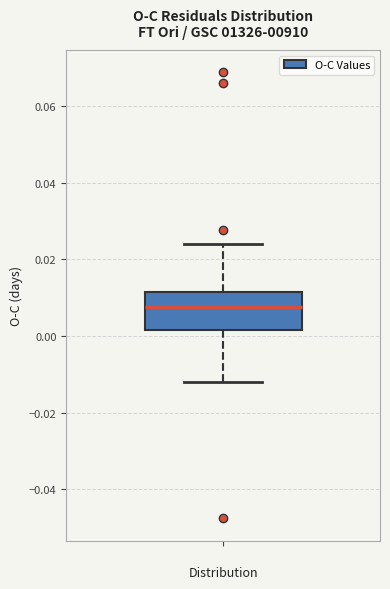

Where is the lower edge of the box on the y-axis? The values are not printed on the chart, so give them approximately, as read against the axis.

0.002